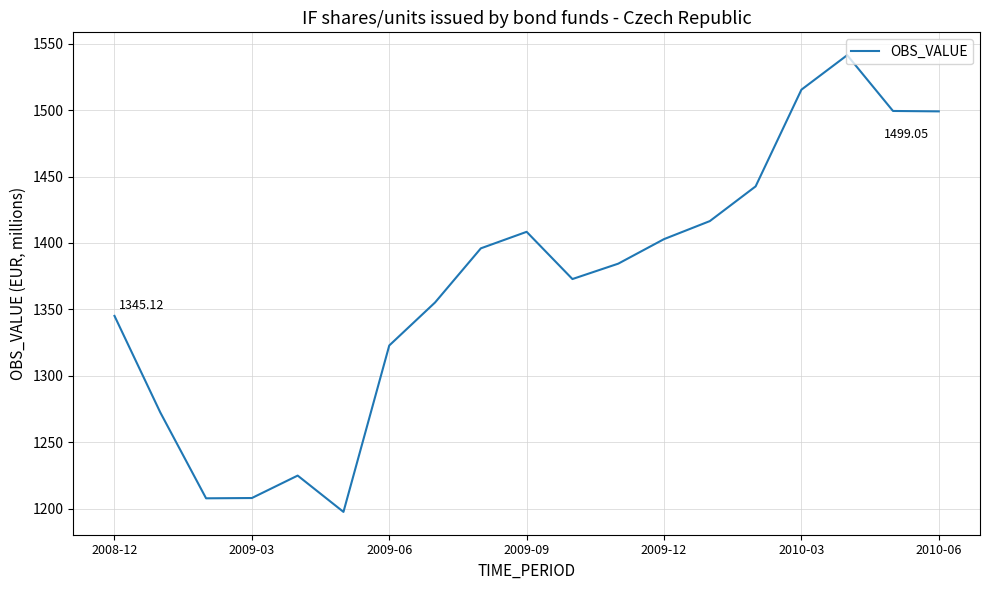

How many lines are shown in the chart?

1